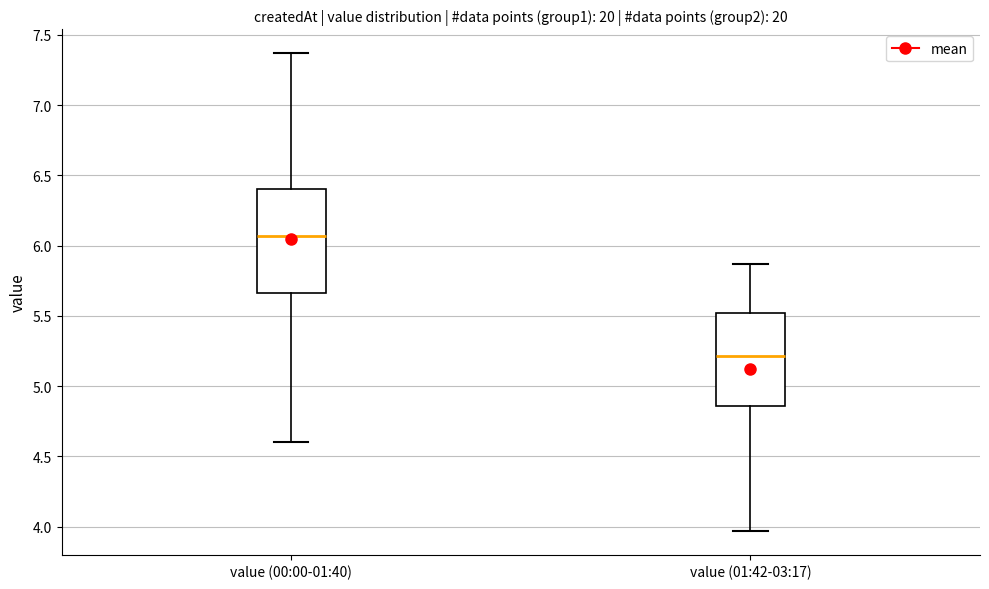

Reading left to right, transcribe this box plot: for each box, give where its median line is, the range the box spans, and where its two whiskers end, as read against the y-axis. The values are not printed on the chart, so give them approximately, as read against the axis.

value (00:00-01:40): median 6.05, box 5.65 to 6.40, whiskers 4.60 to 7.35
value (01:42-03:17): median 5.20, box 4.85 to 5.50, whiskers 3.95 to 5.85